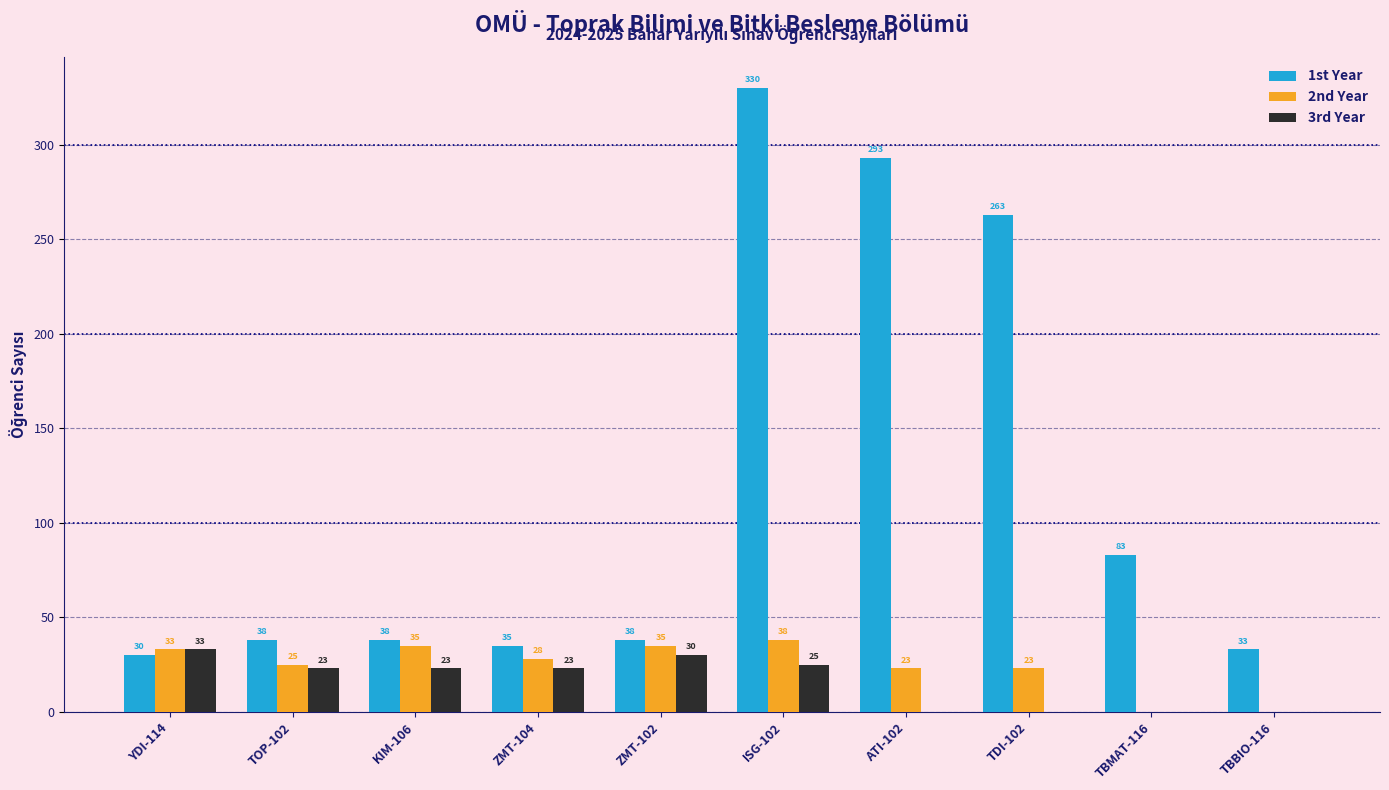

What is the spread (max minus min) of values at TBBIO-116?

33